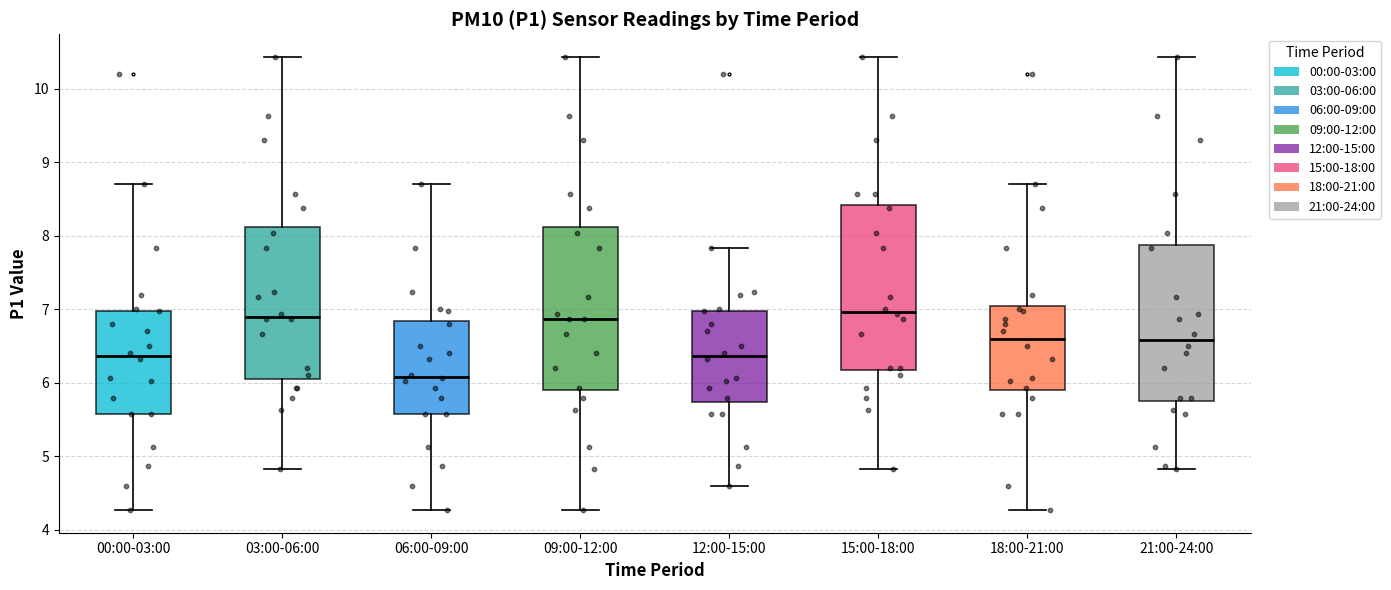

Reading left to right, transcribe this box plot: for each box, give where its median line is, the range the box spans, and where its two whiskers end, as read against the y-axis. The values are not printed on the chart, so give them approximately, as read against the axis.

00:00-03:00: median 6.4, box 5.6 to 7.0, whiskers 4.3 to 8.7
03:00-06:00: median 6.9, box 6.1 to 8.1, whiskers 4.8 to 10.4
06:00-09:00: median 6.1, box 5.6 to 6.8, whiskers 4.3 to 8.7
09:00-12:00: median 6.9, box 5.9 to 8.1, whiskers 4.3 to 10.4
12:00-15:00: median 6.4, box 5.7 to 7.0, whiskers 4.6 to 7.8
15:00-18:00: median 7.0, box 6.2 to 8.4, whiskers 4.8 to 10.4
18:00-21:00: median 6.6, box 5.9 to 7.1, whiskers 4.3 to 8.7
21:00-24:00: median 6.6, box 5.8 to 7.9, whiskers 4.8 to 10.4